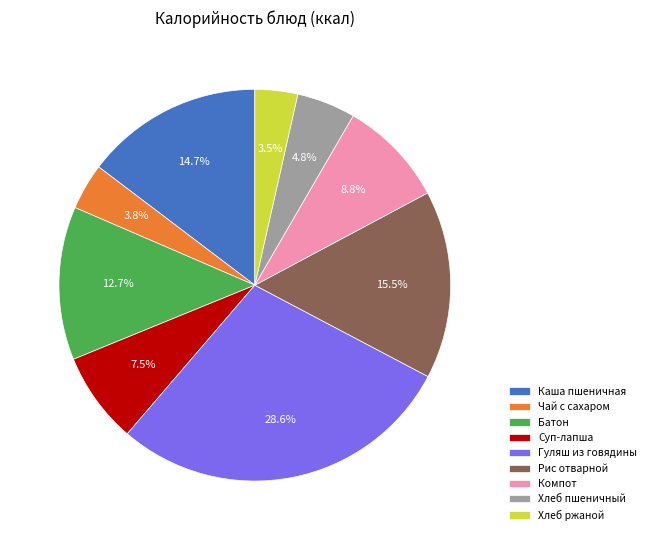

Which slice is the largest?

Гуляш из говядины